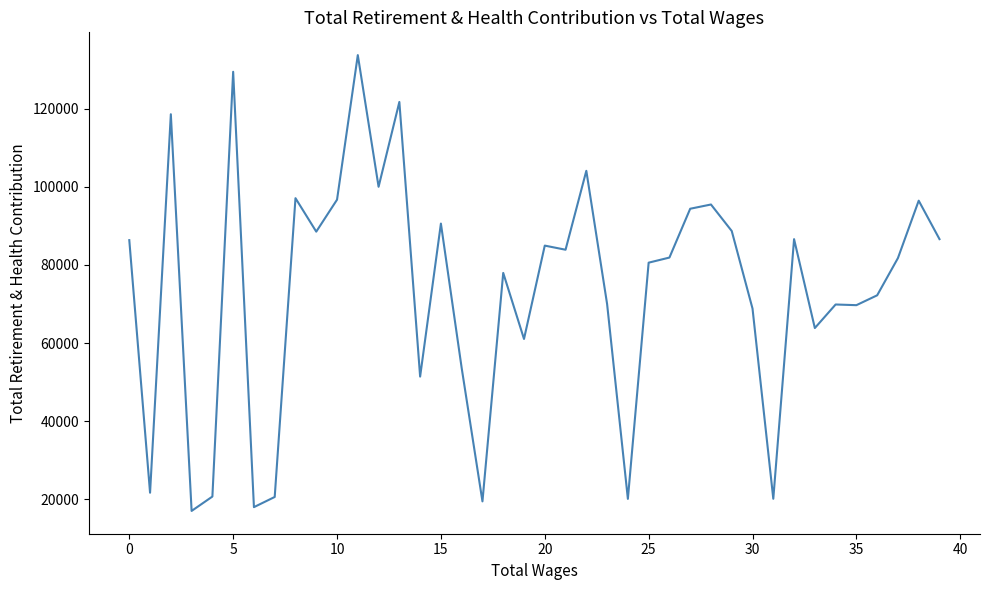

What is the difference between the maximum and minimum values?

116629